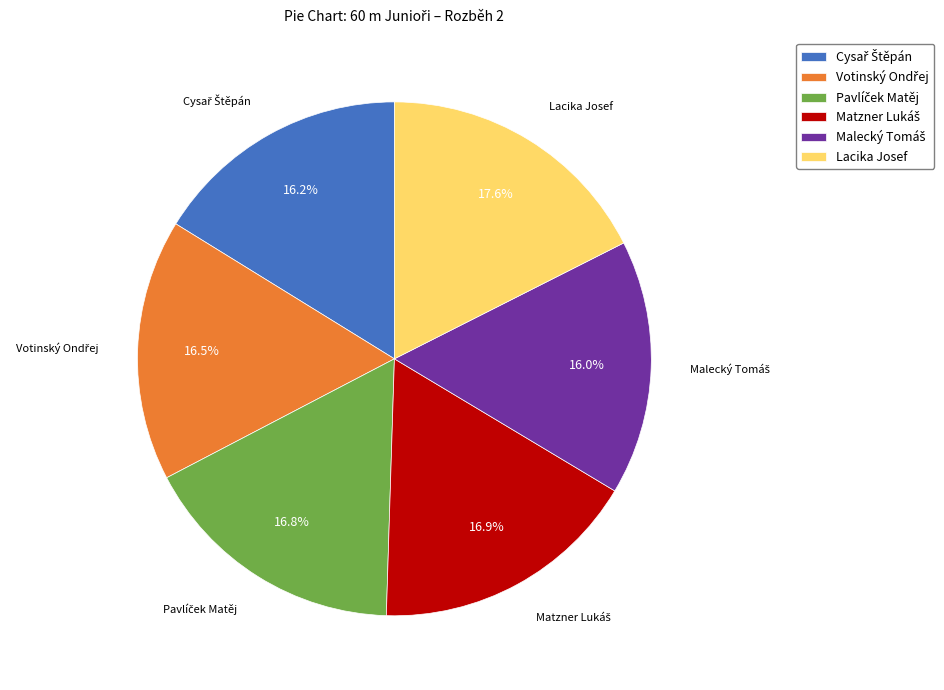

What percentage is the Lacika Josef slice, to the nearest percent?

18%